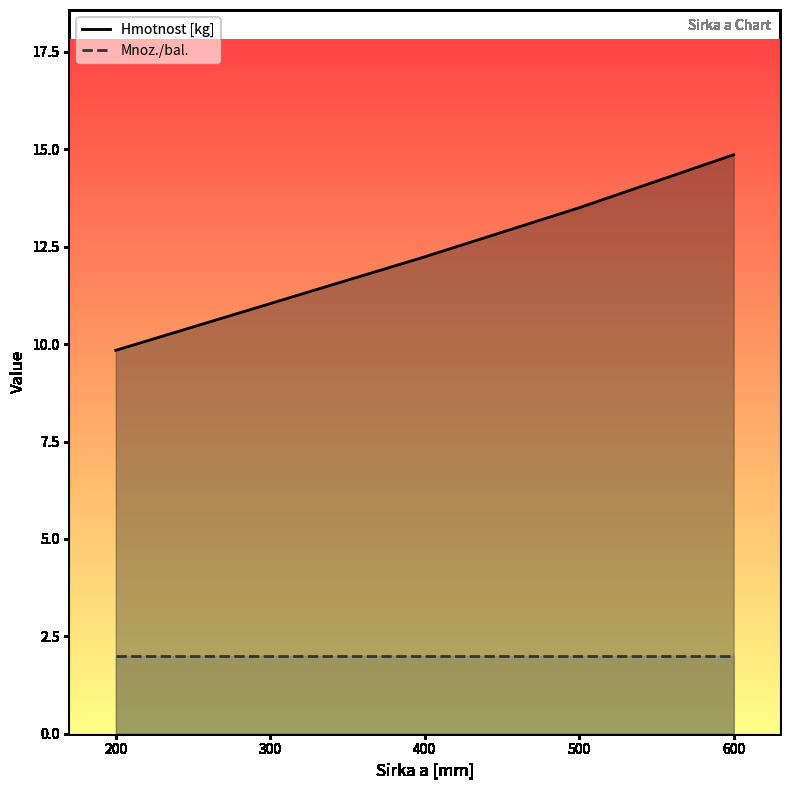

List the series in order of their overall mean, lowest first.

Mnoz./bal., Hmotnost [kg]